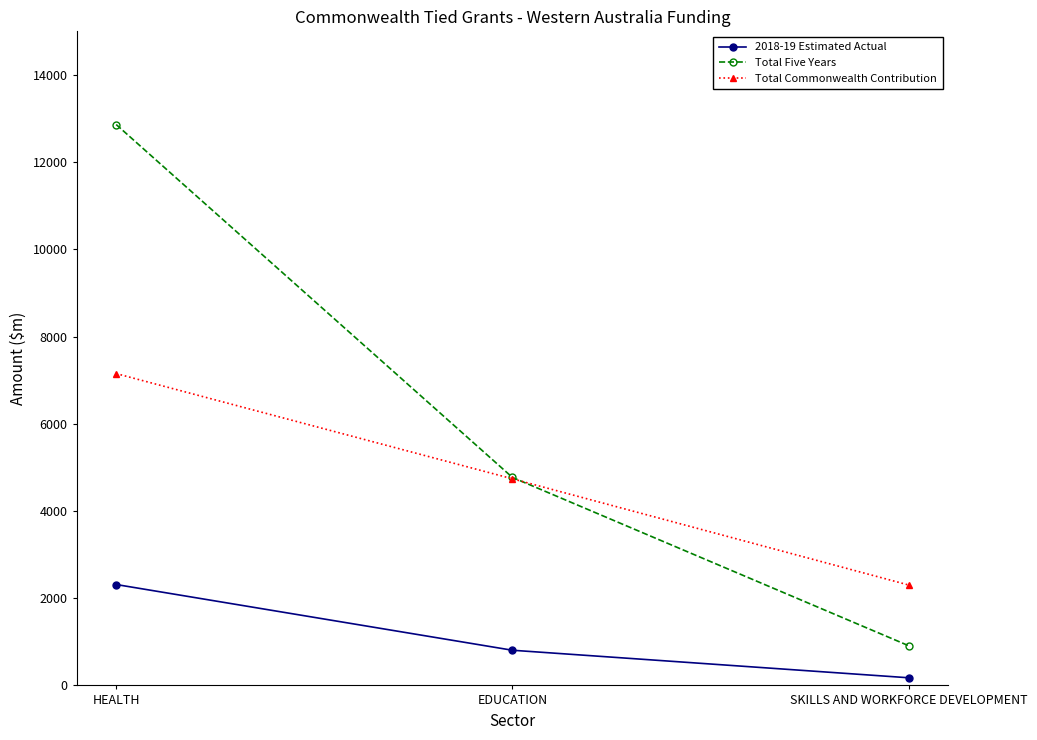

What are all the series names shown in the legend?

2018-19 Estimated Actual, Total Five Years, Total Commonwealth Contribution